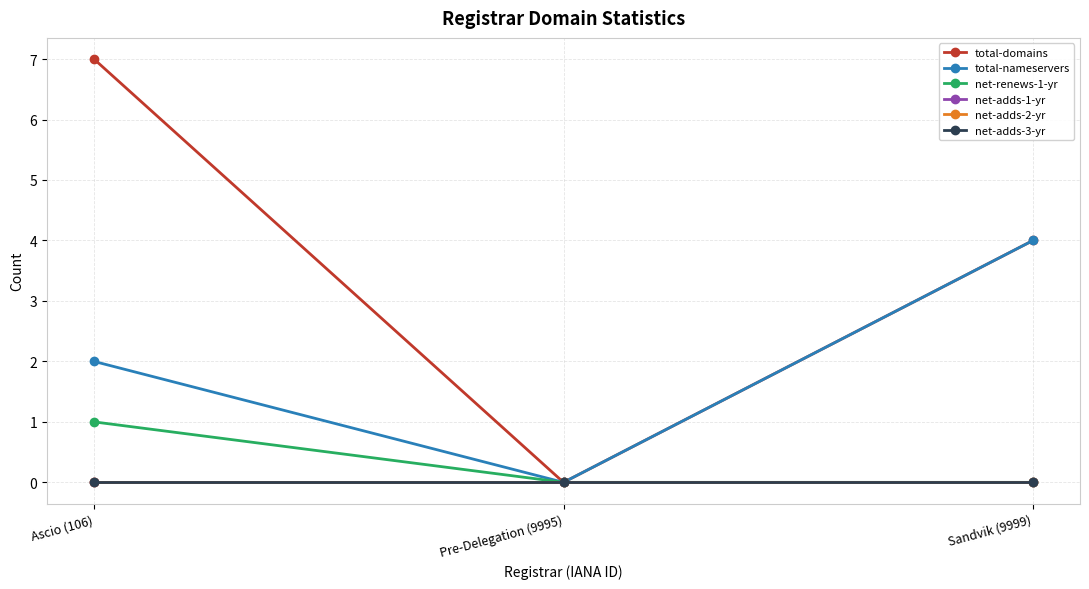

Does the chart have visible grid lines?

Yes